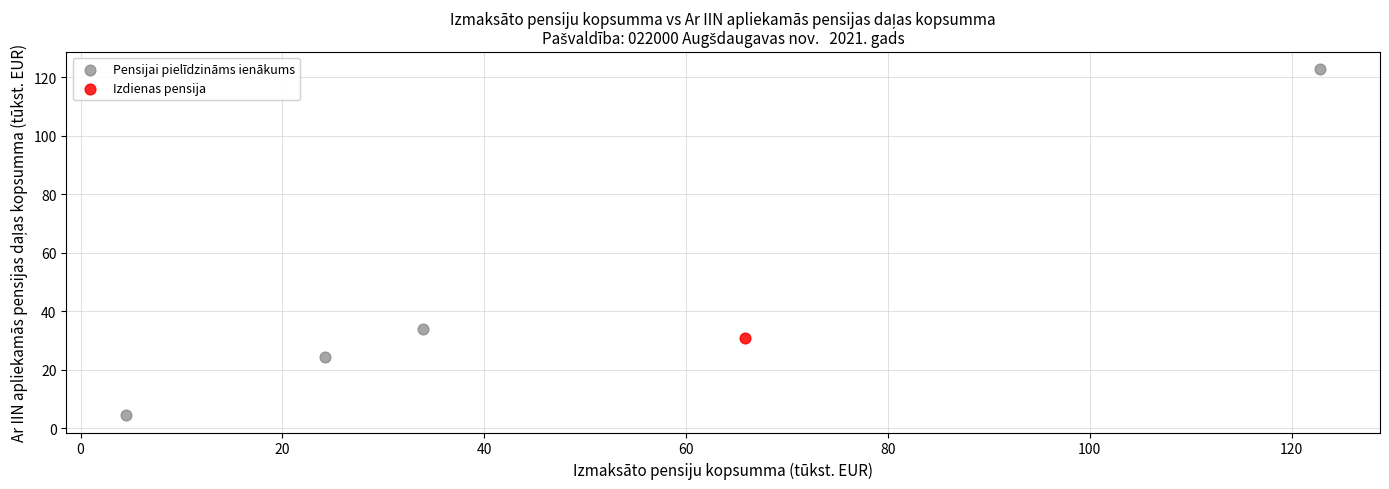

What are all the series names shown in the legend?

Pensijai pielīdzināms ienākums, Izdienas pensija